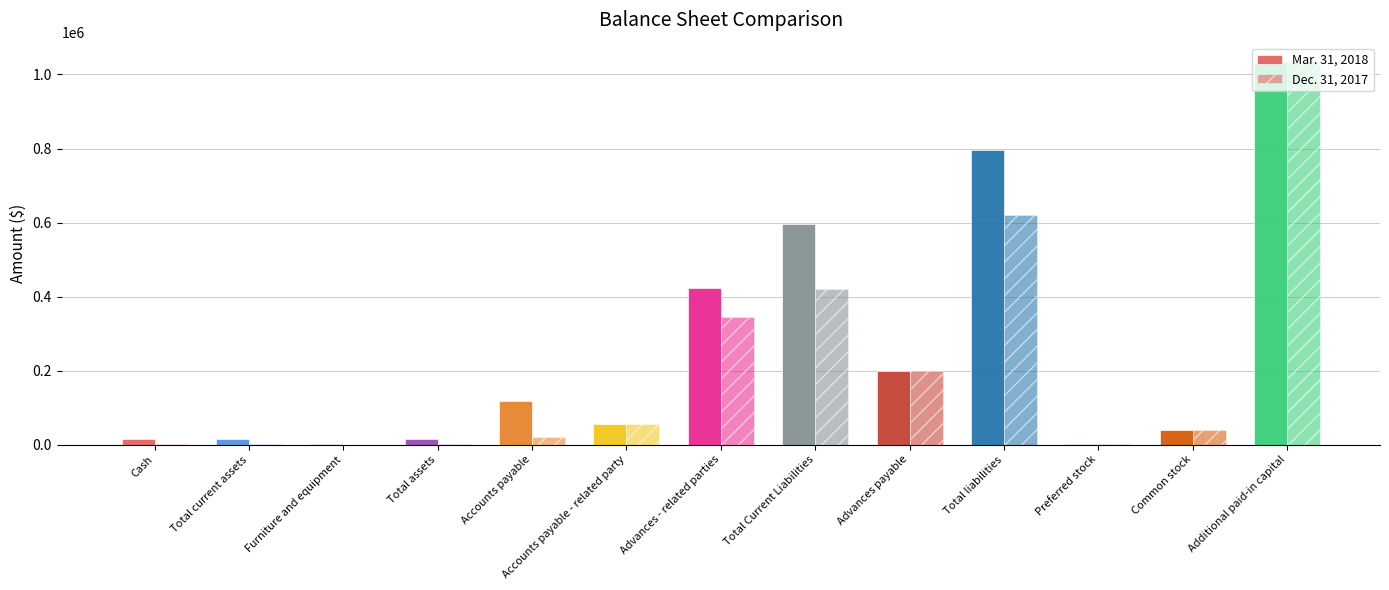

Which series has the largest total across all categories?

Mar. 31, 2018